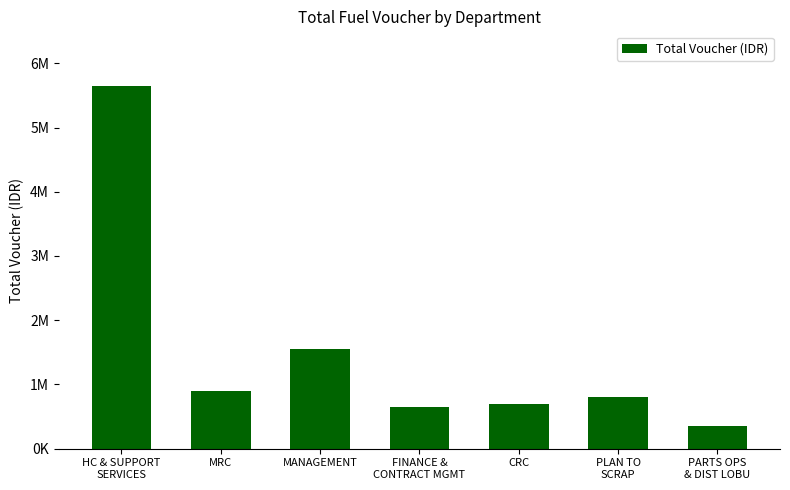

Is it true that the value at FINANCE &
CONTRACT MGMT is 650000?

True